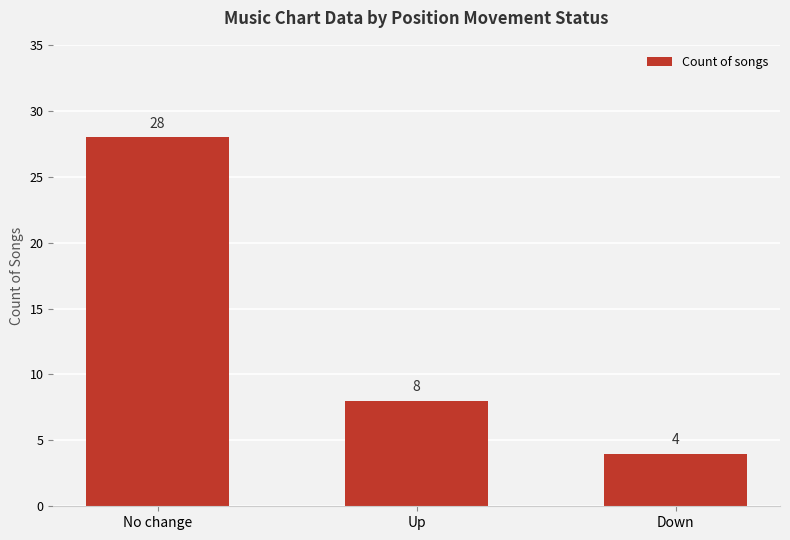

What is the difference between the maximum and second lowest values?

20